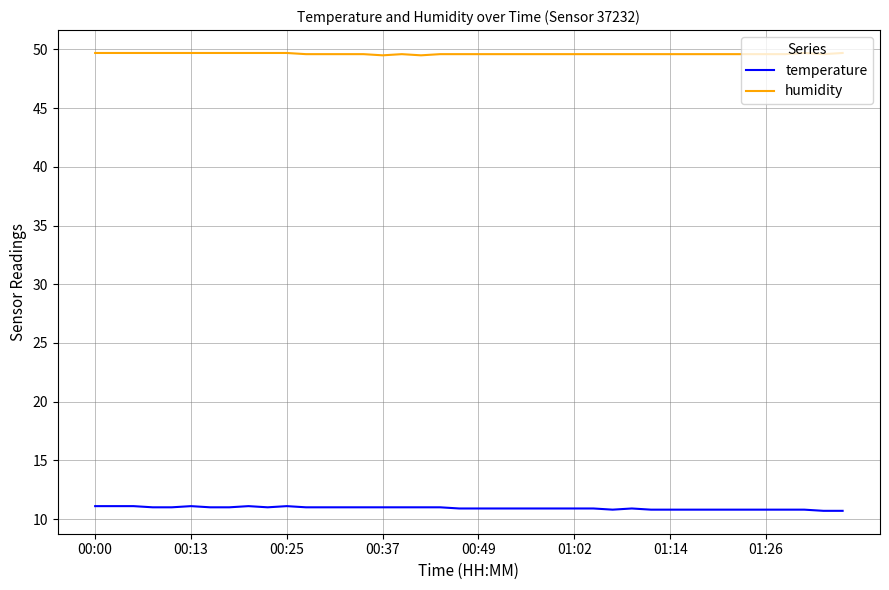

What is the maximum value for temperature?

11.1